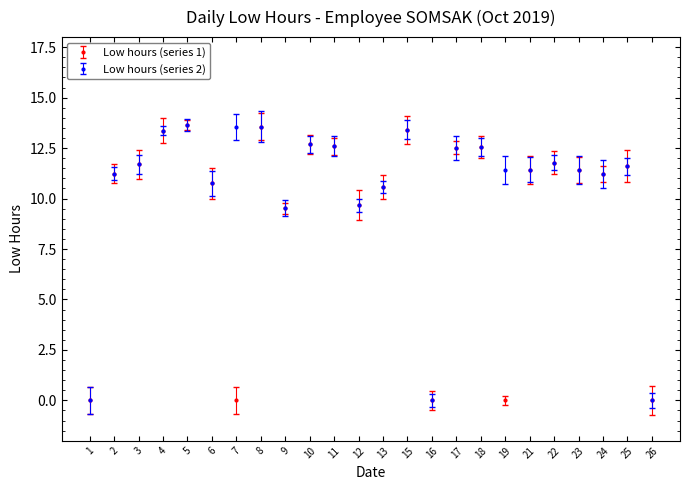

True or false: Low hours (series 2) has more than 1 interior local peaks.

True